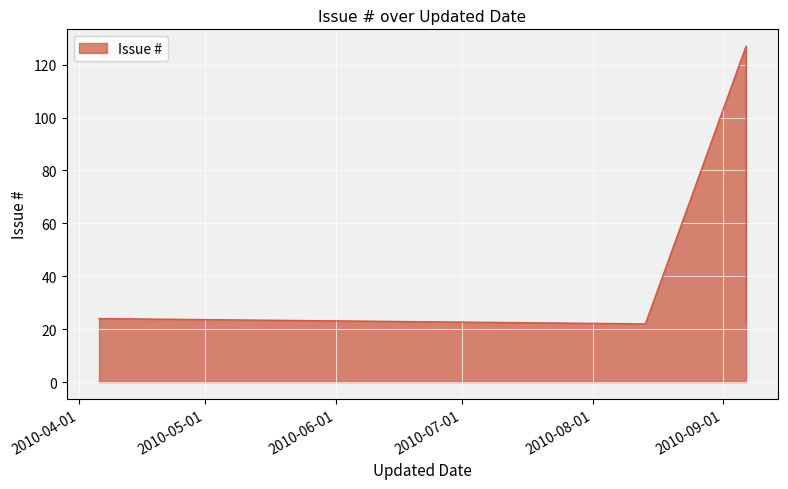

What is the smallest value displayed?

22